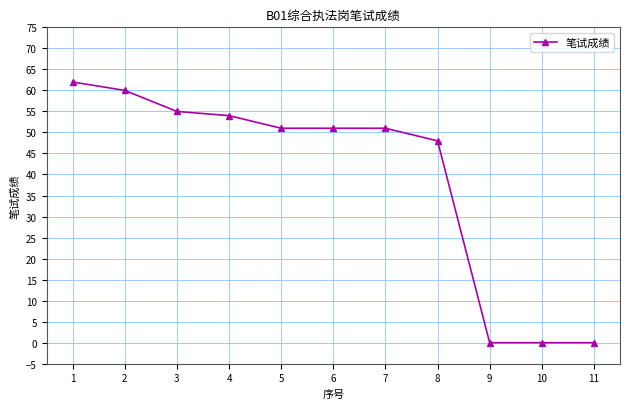

The value at 2 is 60. True or false?

True